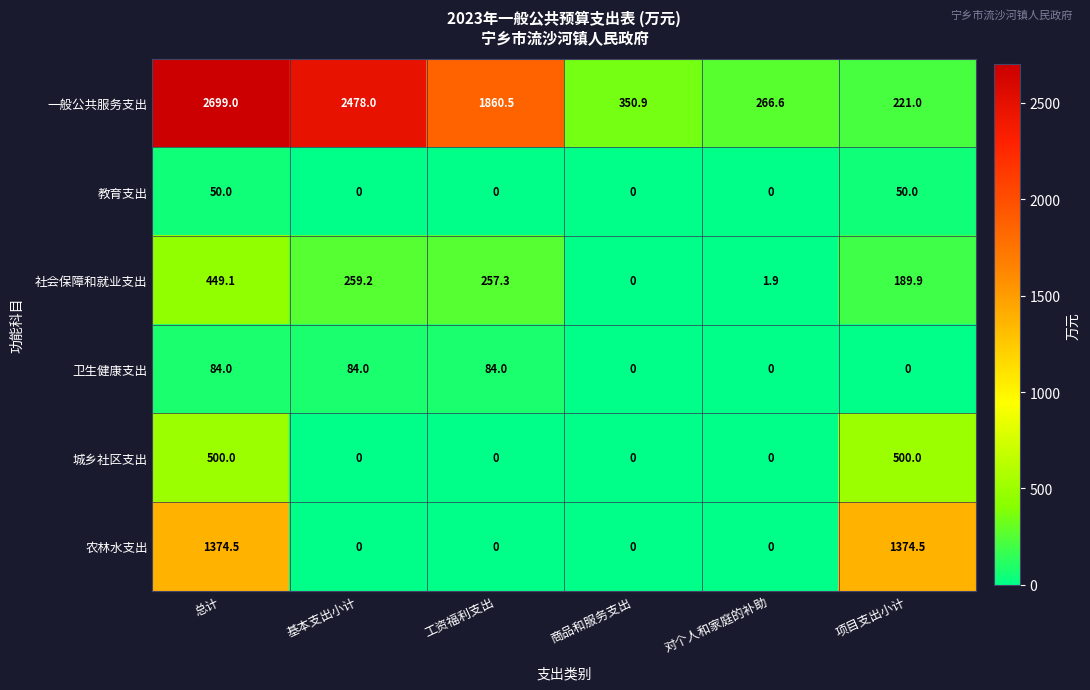

Which series has the largest range (max minus min)?

一般公共服务支出